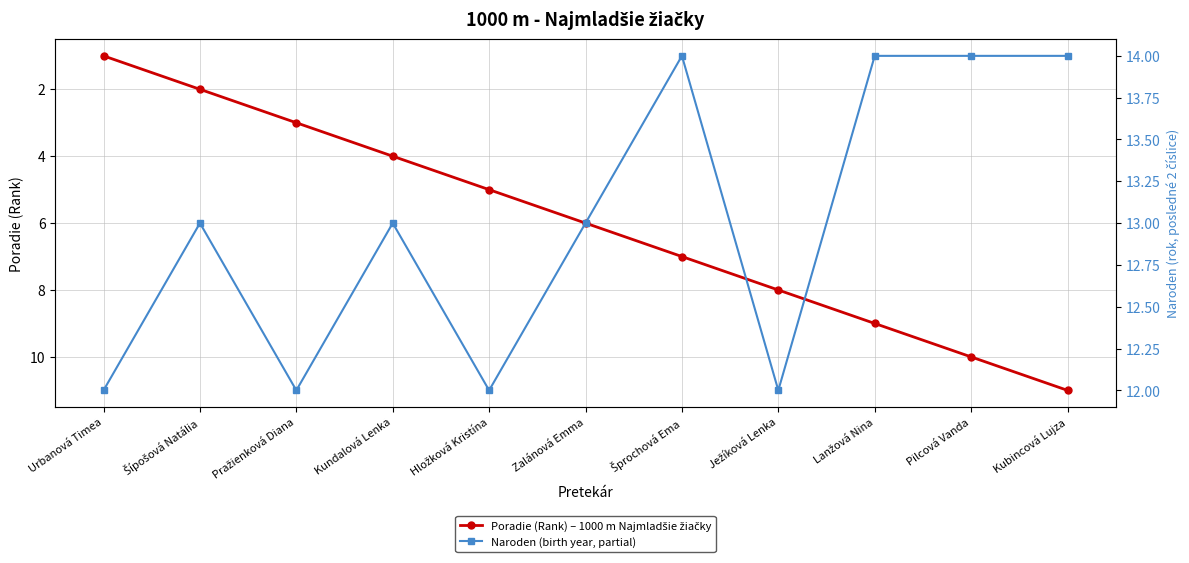

At which category does Naroden (birth year, partial) reach its first local peak?

Šípošová Natália